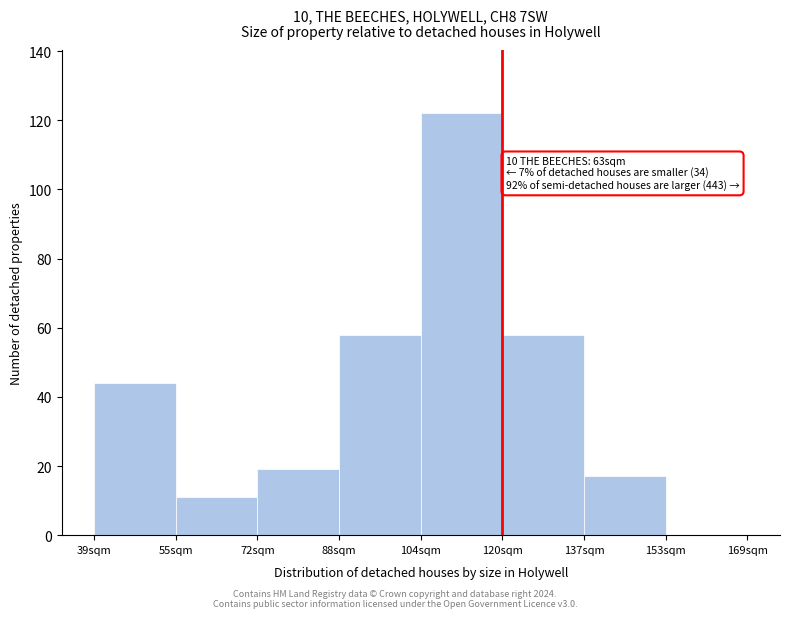

Reading left to right, extract all data points from this chart.

39sqm=44	55sqm=11	72sqm=19	88sqm=58	104sqm=122	120sqm=58	137sqm=17	153sqm=0